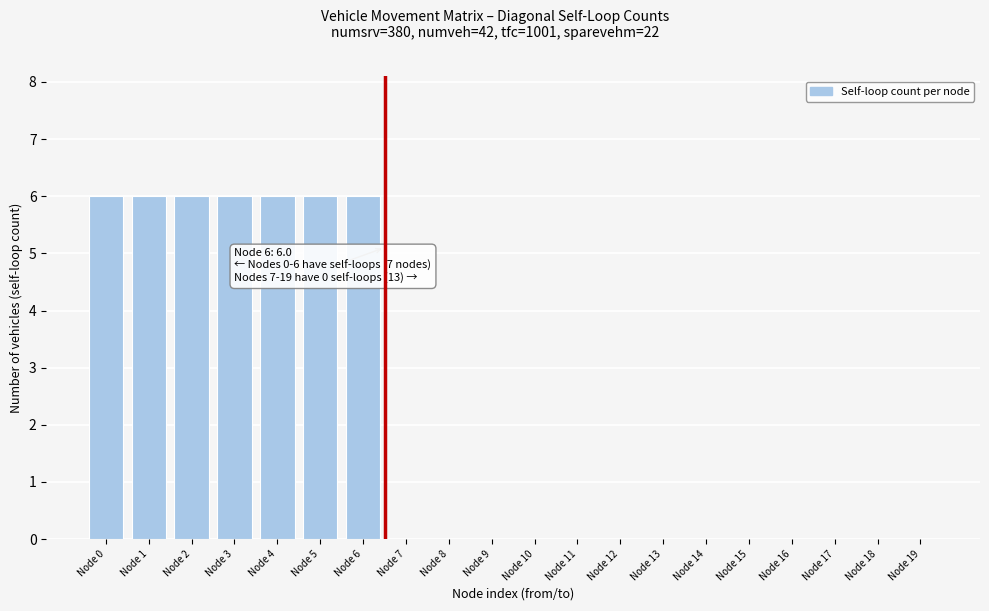

Reading right to left, transcribe all the data shown in this chart.

Node 19=0	Node 18=0	Node 17=0	Node 16=0	Node 15=0	Node 14=0	Node 13=0	Node 12=0	Node 11=0	Node 10=0	Node 9=0	Node 8=0	Node 7=0	Node 6=6	Node 5=6	Node 4=6	Node 3=6	Node 2=6	Node 1=6	Node 0=6